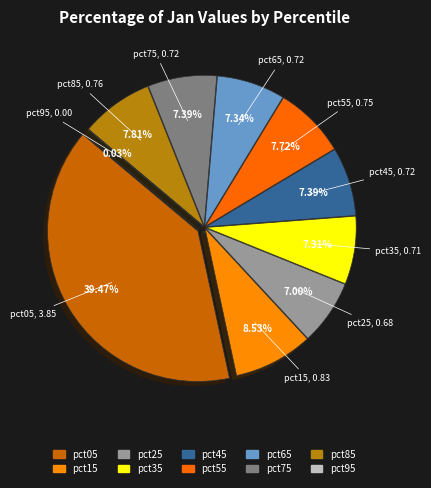

To the nearest percent, what percentage of the pie is pct35?

7%